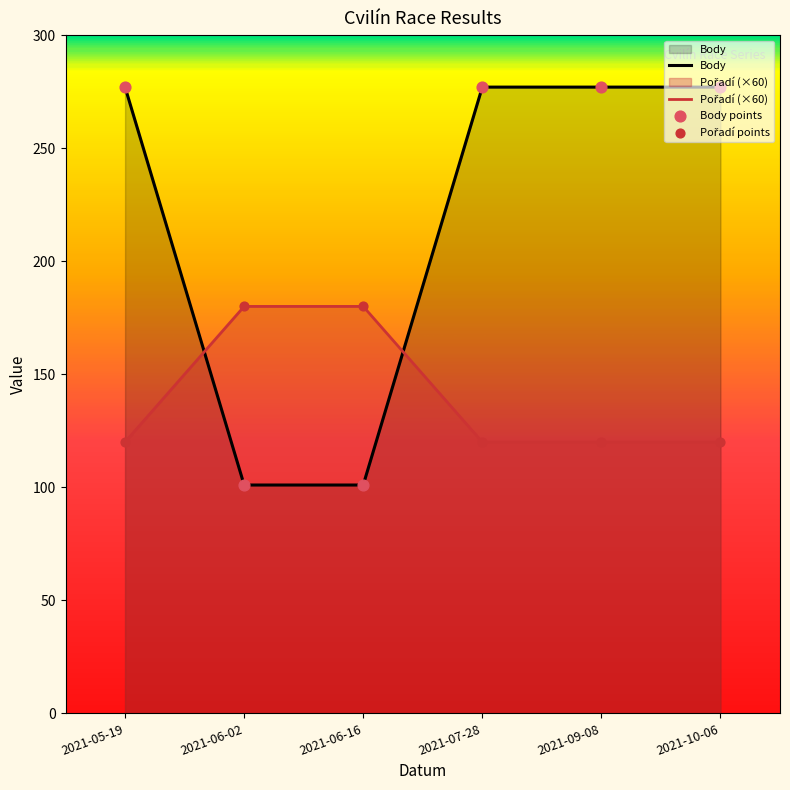

Which series reaches the maximum Y coordinate?

Pořadí